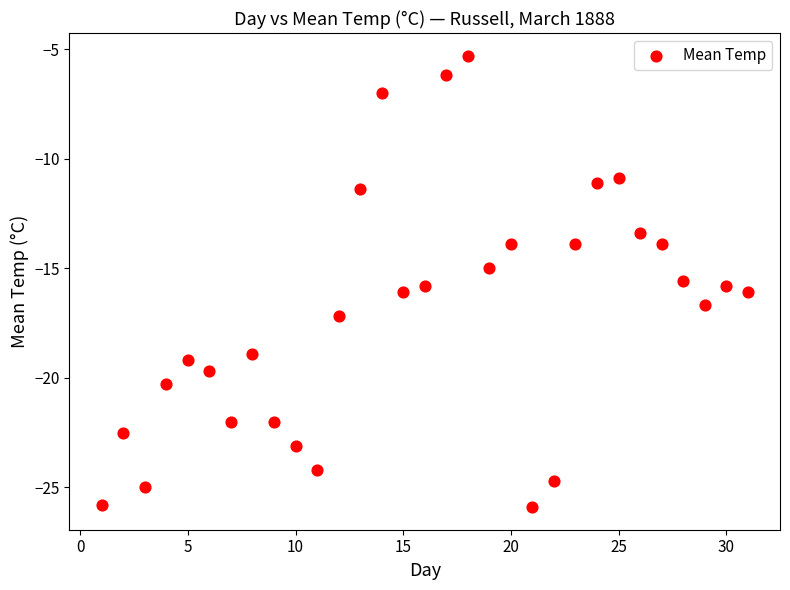

What is the range of X values (max minus min)?

30.0